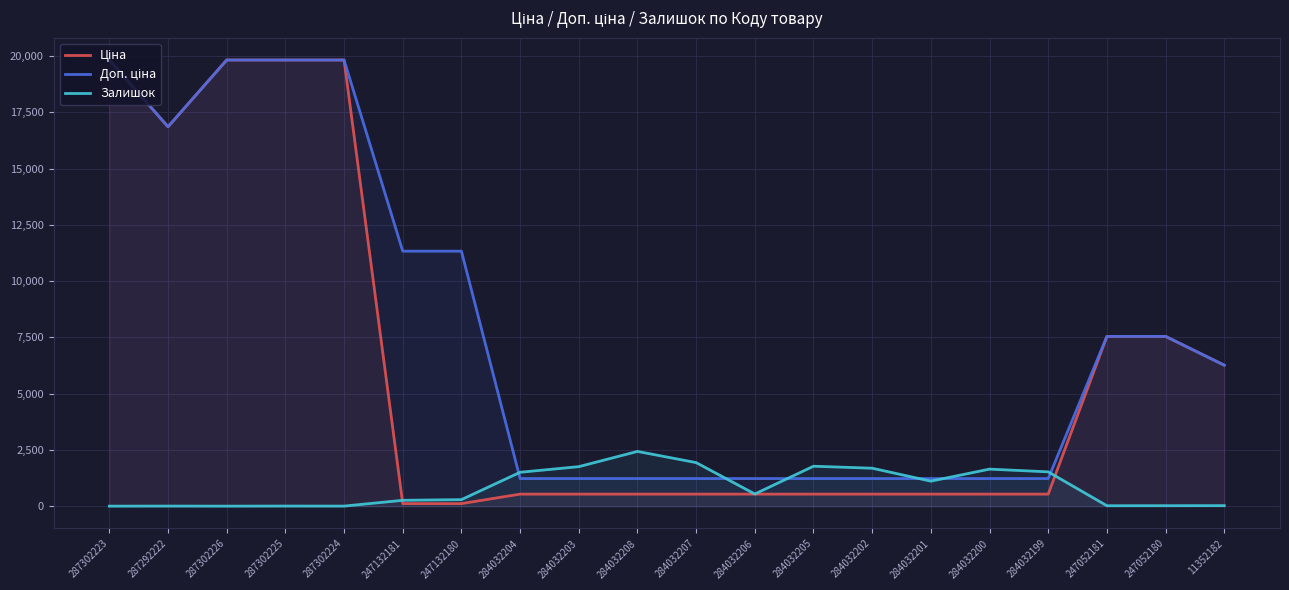

The Залишок series shows 541.0 at 284032206. True or false?

True